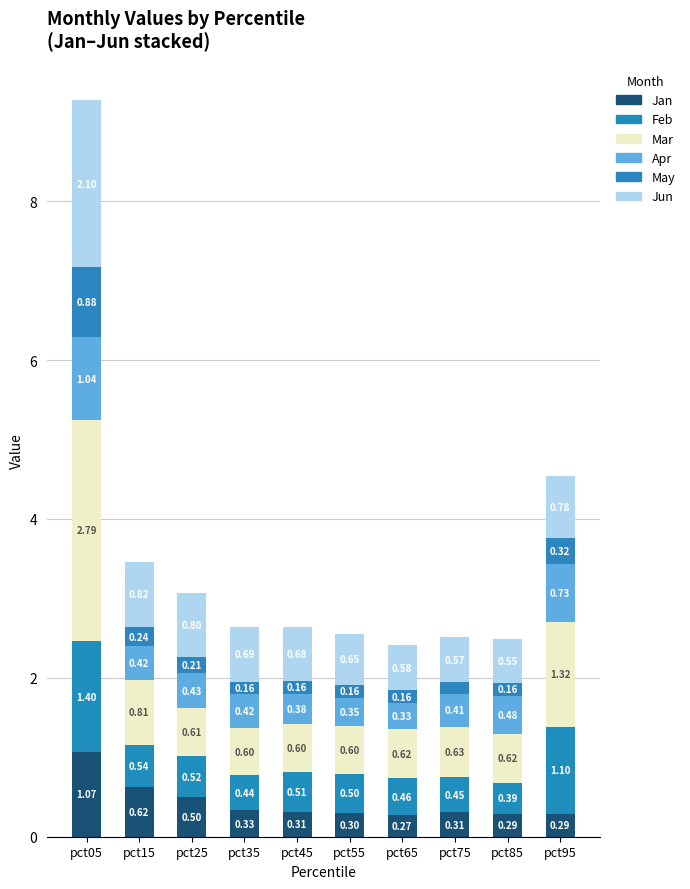

The Mar series shows 0.8 at pct15. True or false?

True